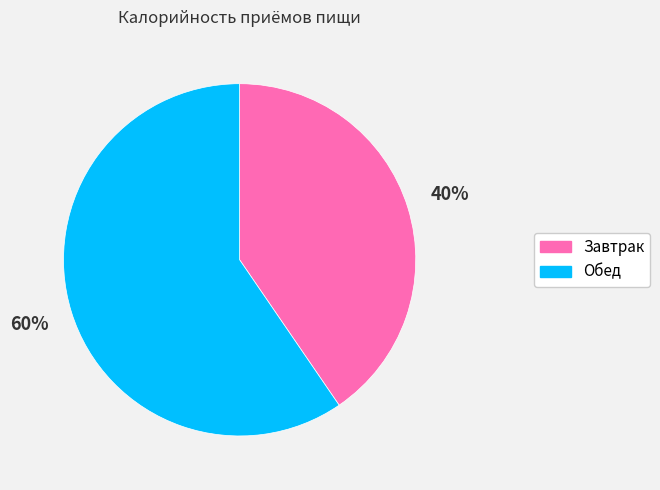

What is the ratio of the value at Обед to the value at Завтрак?

1.5